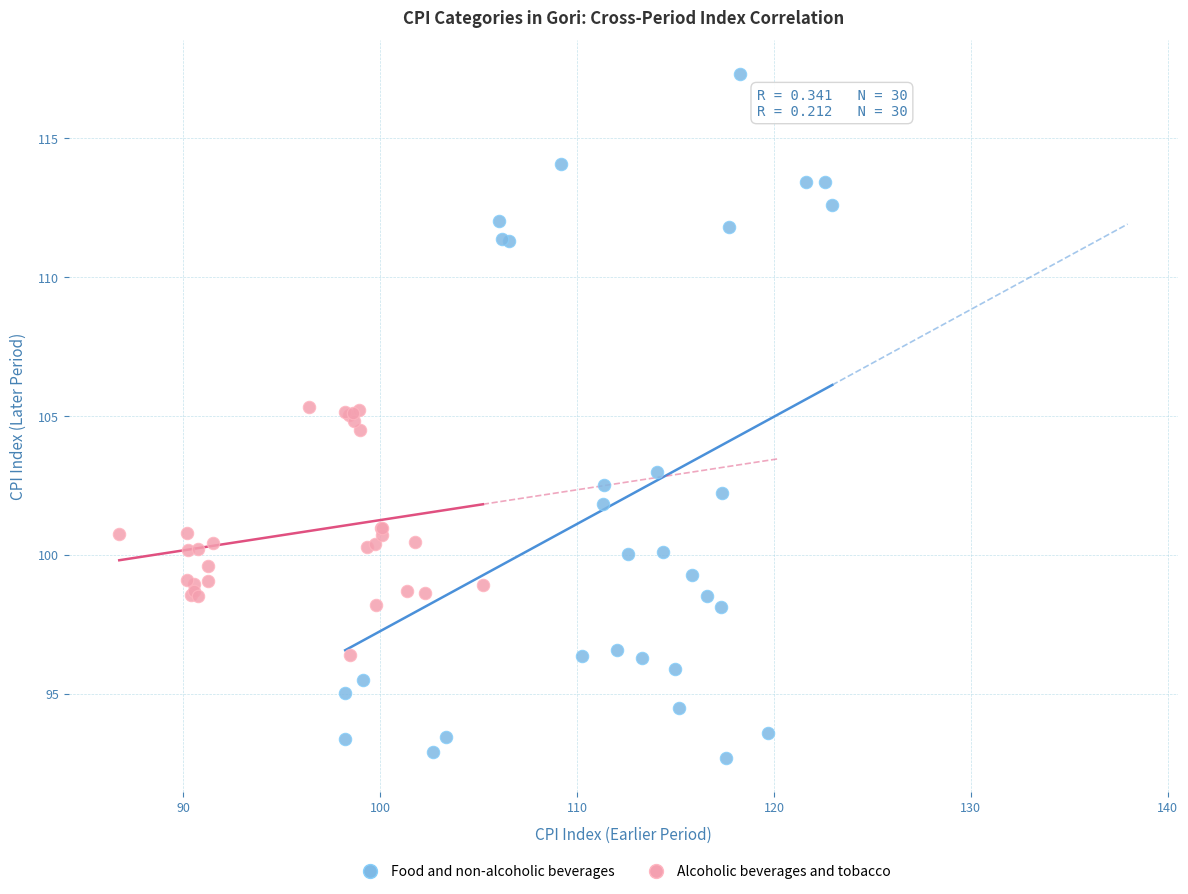

Which series reaches the maximum Y coordinate?

Food and non-alcoholic beverages